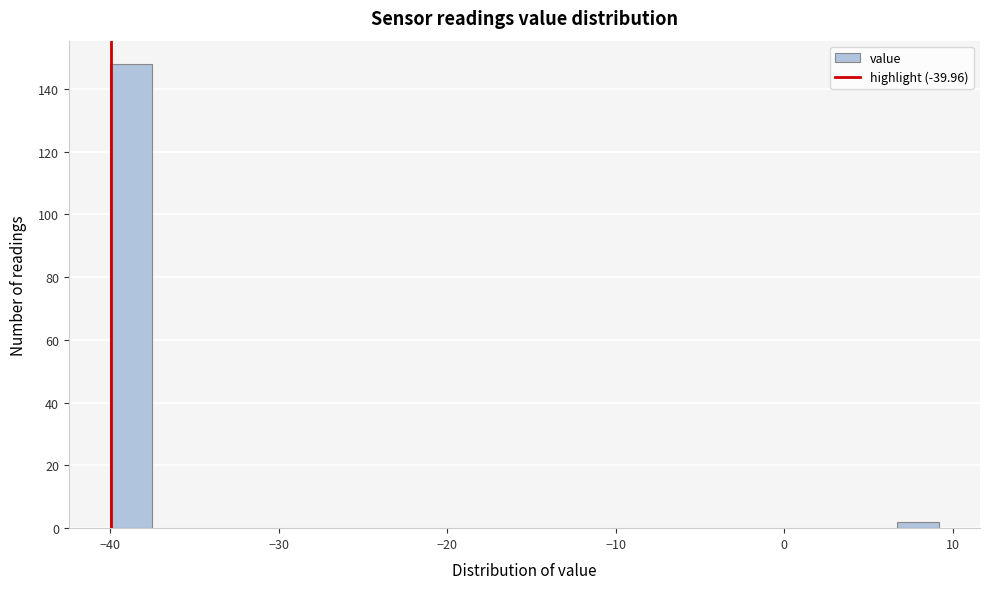

Read against the x-axis, roughly where is the centre of the tallest bar?

-39